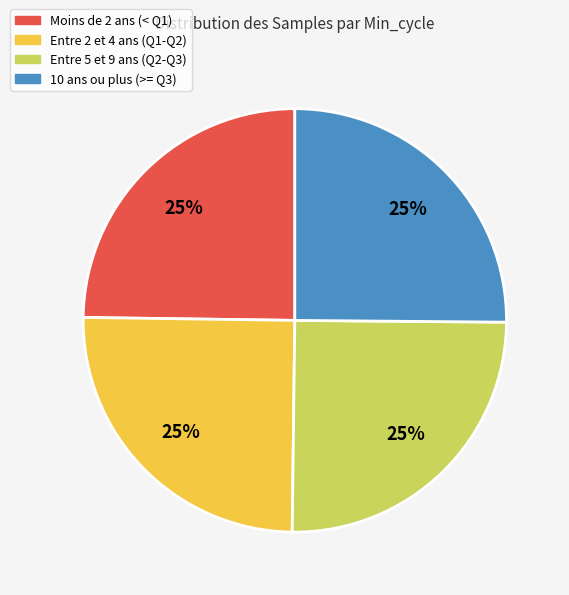

Count the number of slices in the pie.

4